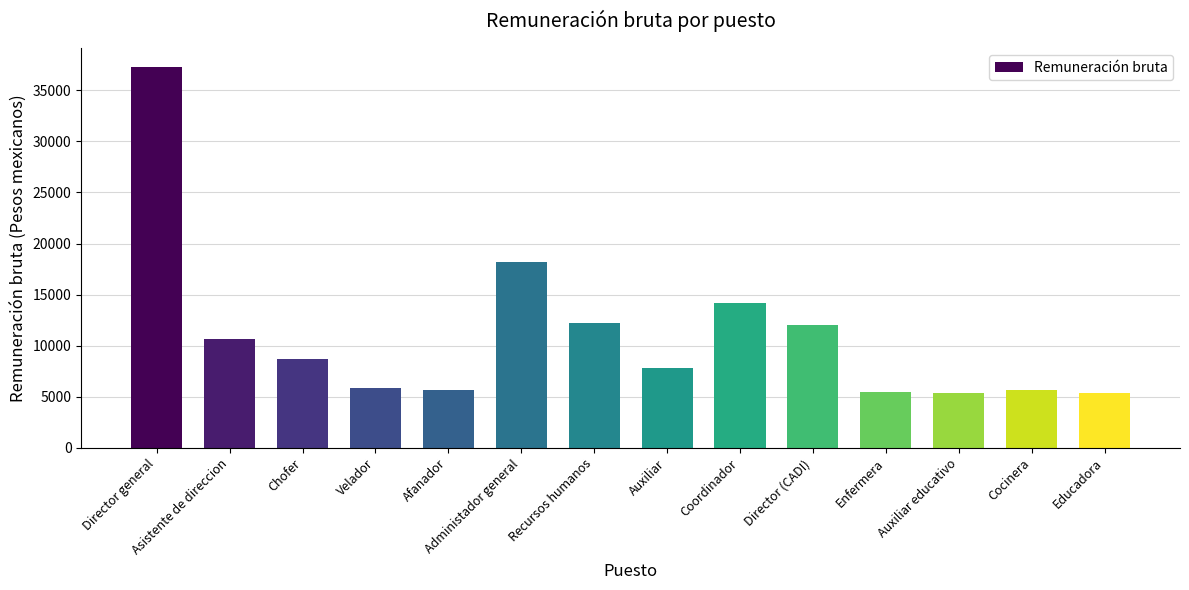

Is it true that the value at Asistente de direccion is 6115?

False